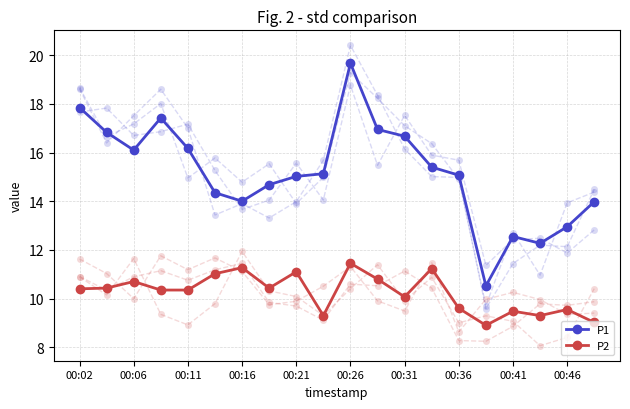

Is it true that P2 equals 10.4 at 00:02?

True